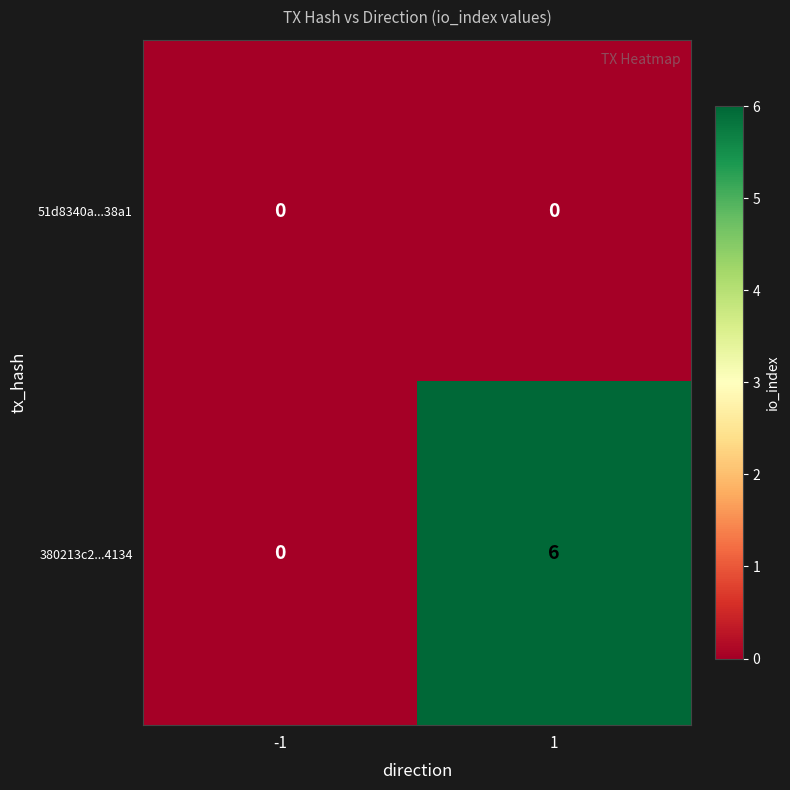

Reading left to right, transcribe all the data shown in this chart.

51d8340a...38a1: -1=0	1=0
380213c2...4134: -1=0	1=6